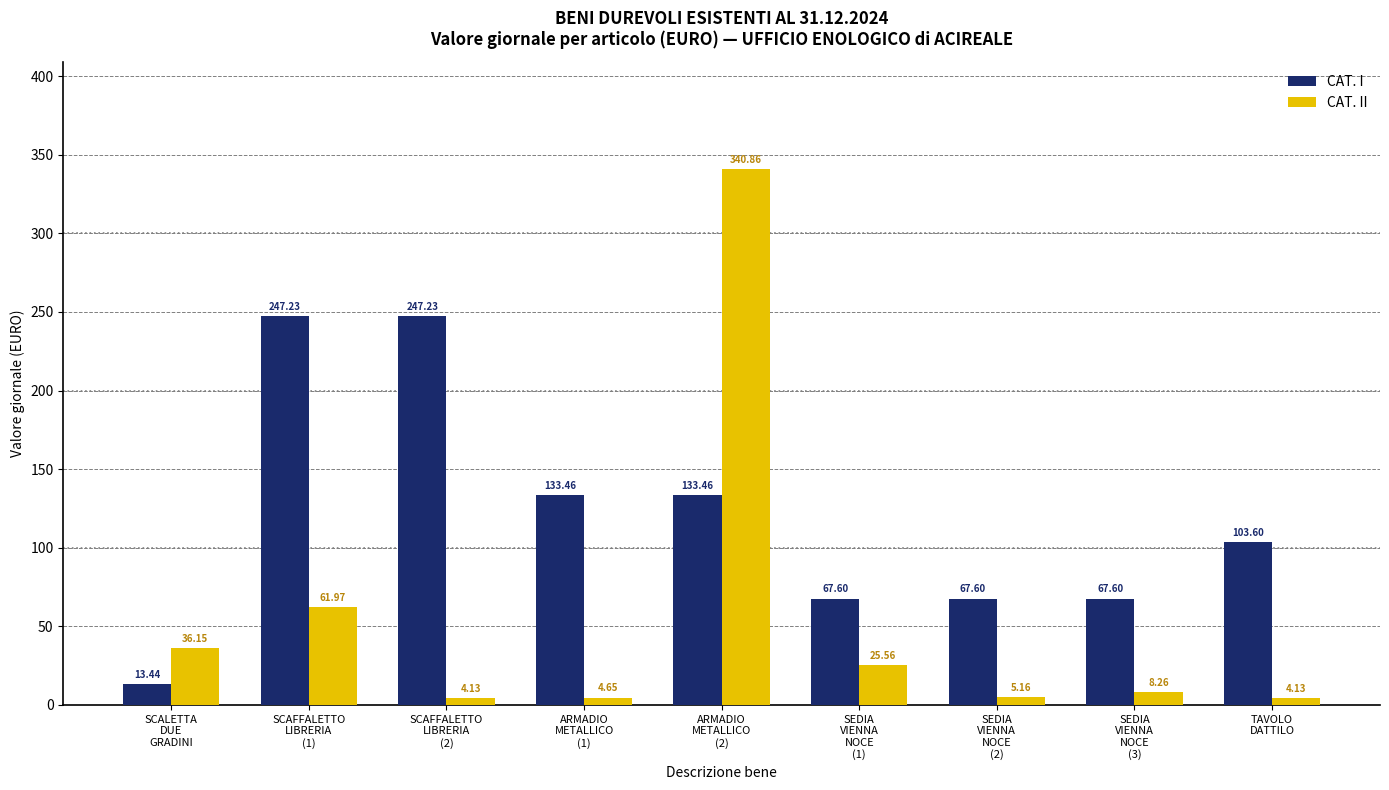

What is the label of the 5th bar from the left?

ARMADIO
METALLICO
(2)